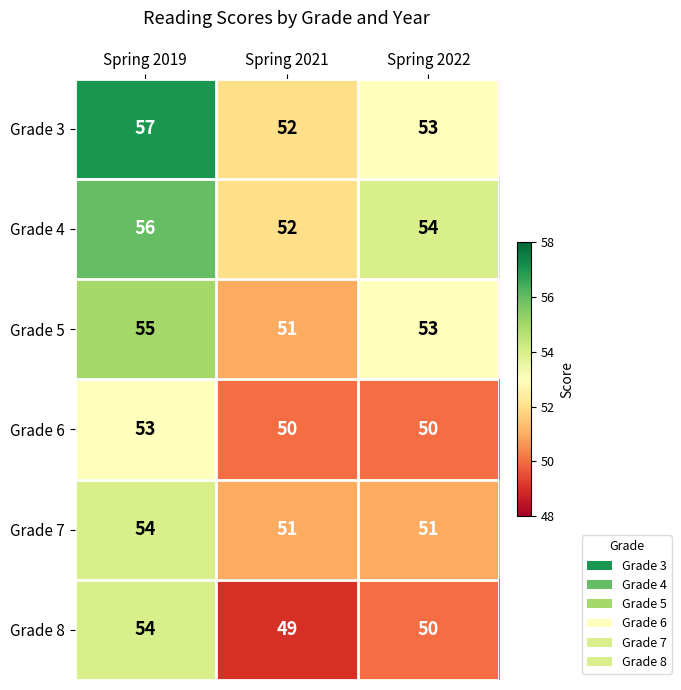

Reading right to left, what are all the values shown in this chart?

Grade 3: Spring 2022=53	Spring 2021=52	Spring 2019=57
Grade 4: Spring 2022=54	Spring 2021=52	Spring 2019=56
Grade 5: Spring 2022=53	Spring 2021=51	Spring 2019=55
Grade 6: Spring 2022=50	Spring 2021=50	Spring 2019=53
Grade 7: Spring 2022=51	Spring 2021=51	Spring 2019=54
Grade 8: Spring 2022=50	Spring 2021=49	Spring 2019=54